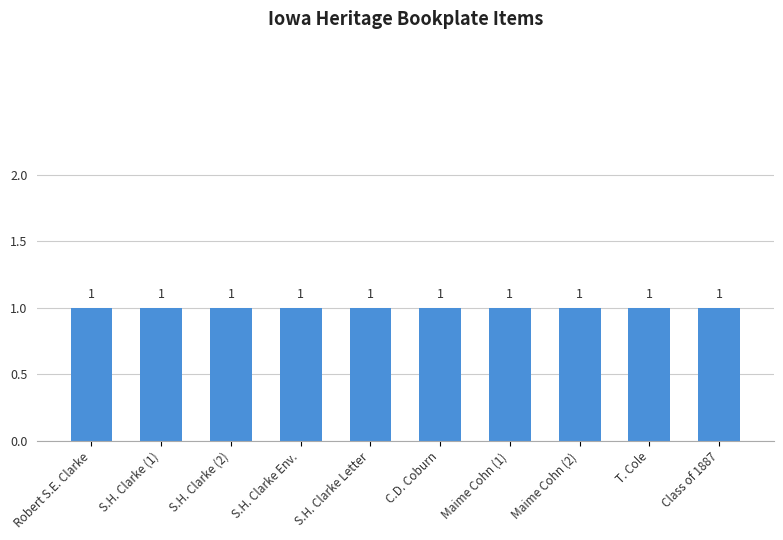

True or false: the data shows 3 at S.H. Clarke.

False